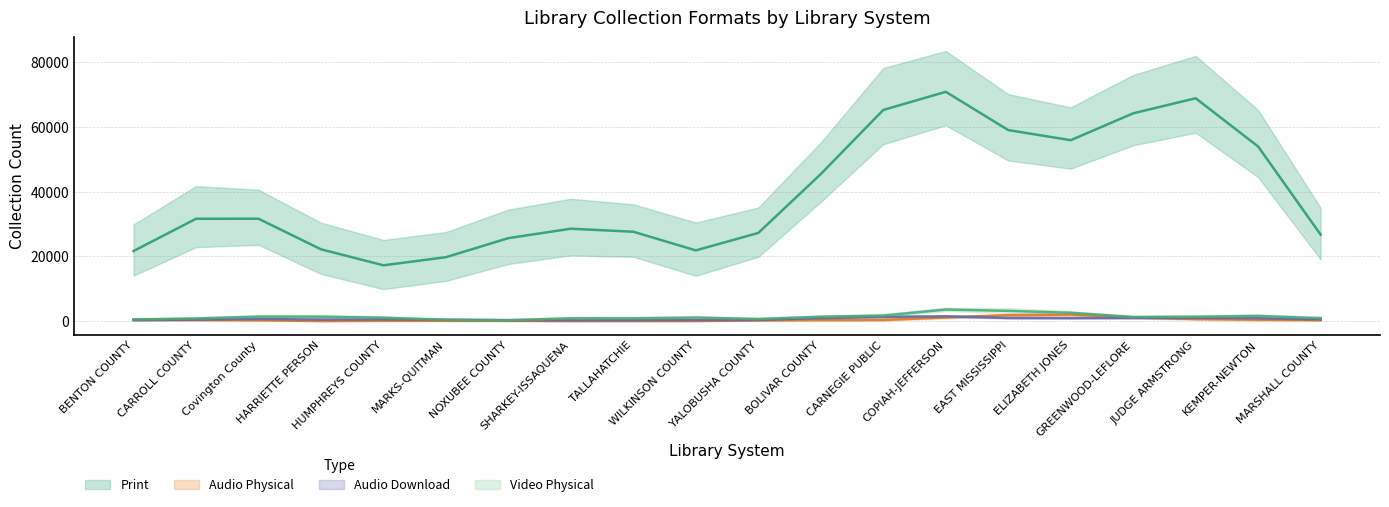

Where do Video Physical and Audio Physical first cross each other?

HUMPHREYS COUNTY and MARKS-QUITMAN